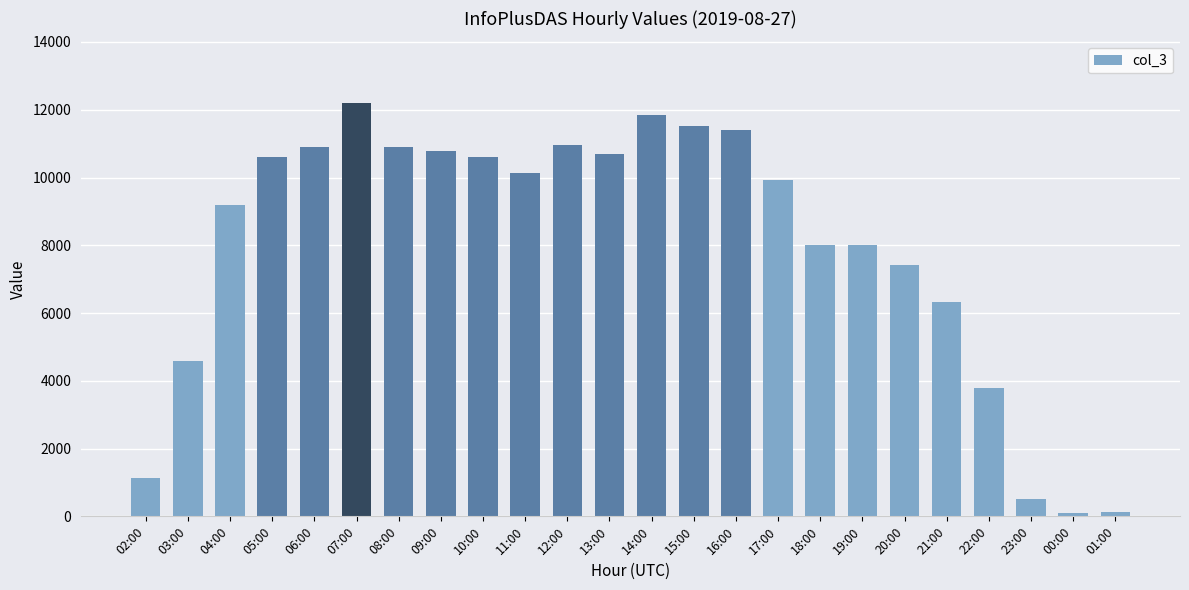

True or false: the data shows 4598 at 03:00.

True